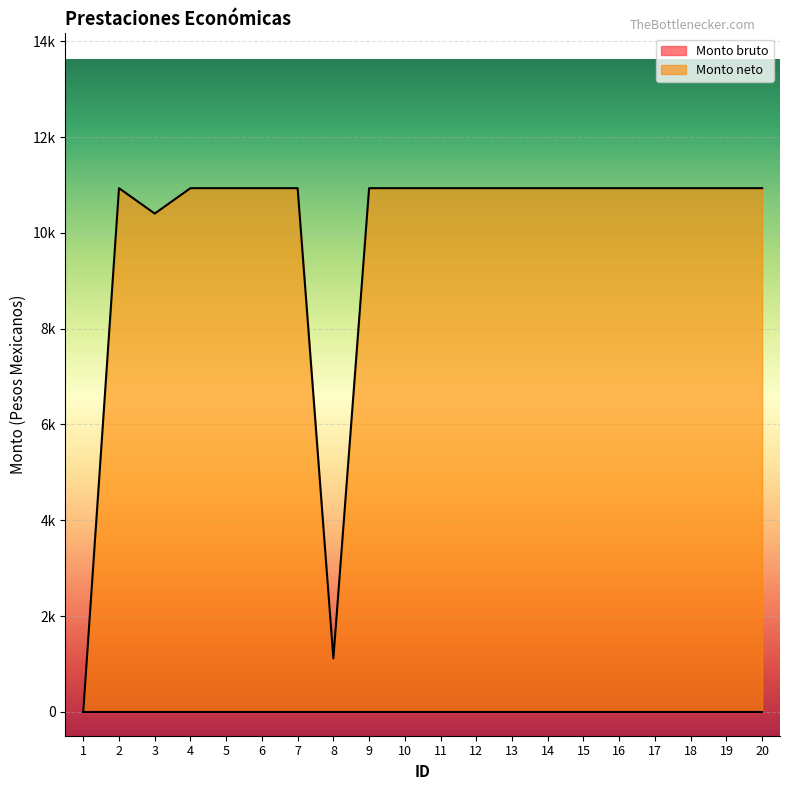

How many interior local peaks (higher than both neighbors) does the data have?

1